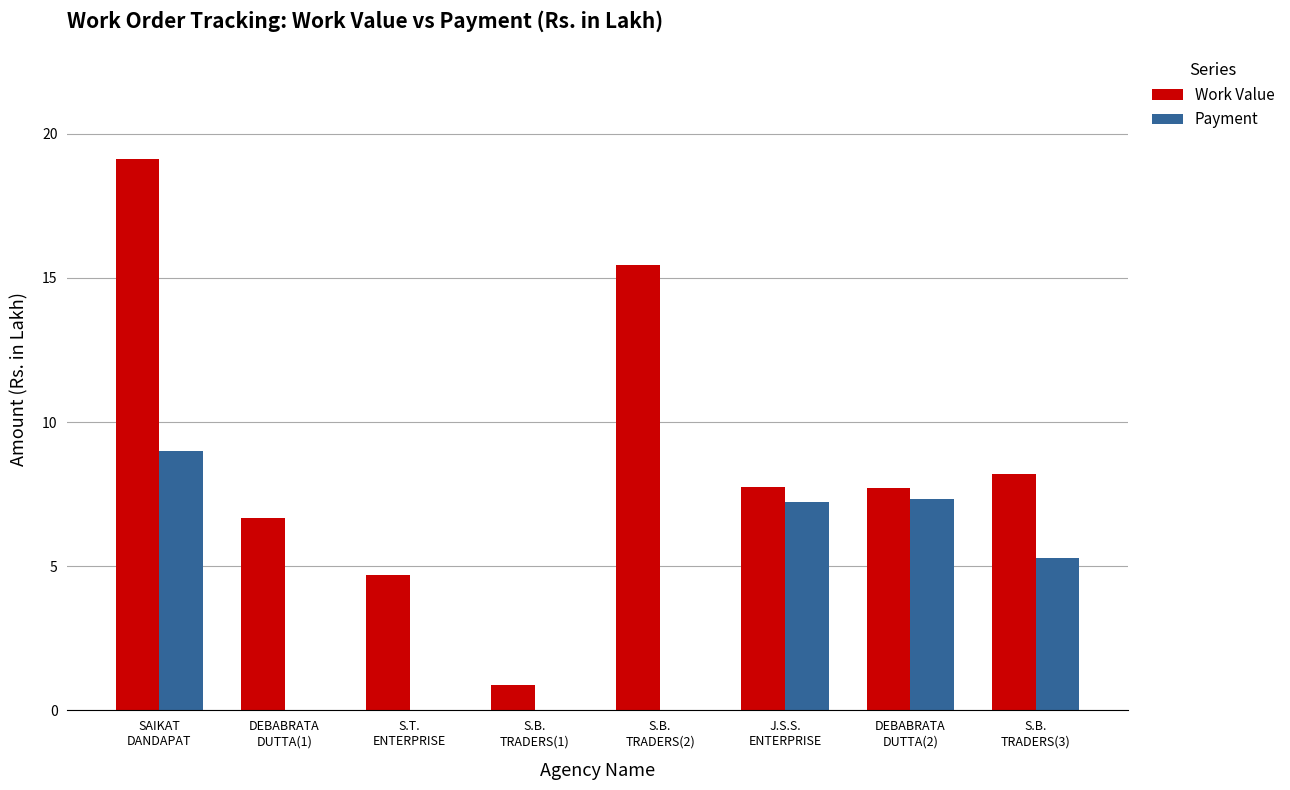

Is it true that Work Value equals 6.3 at S.T.
ENTERPRISE?

False